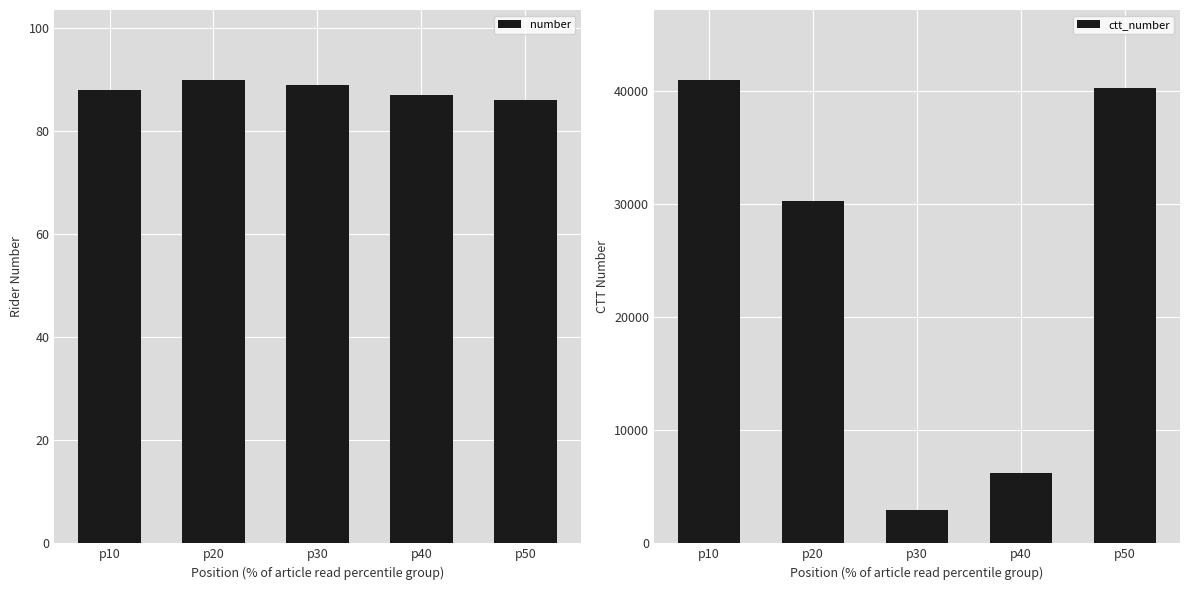

Is the value of number at p40 greater than the value of ctt_number at p30?

No